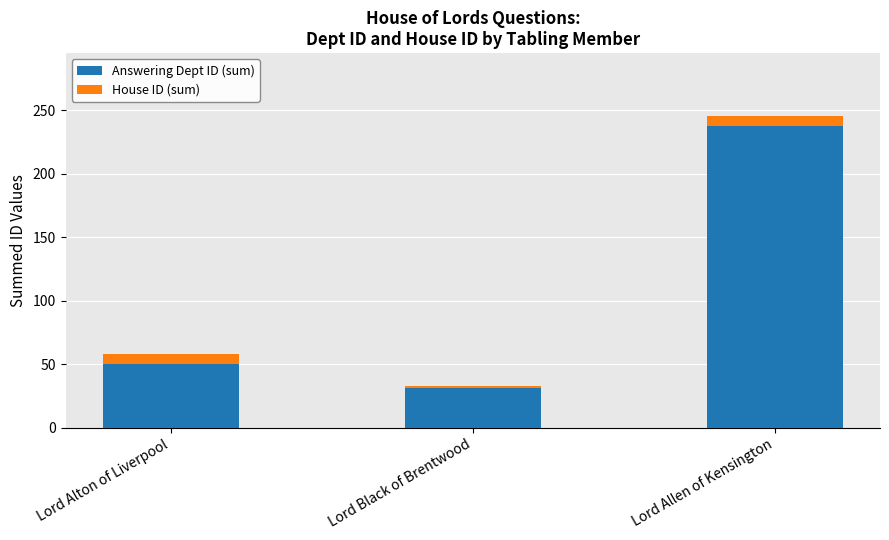

Which category has the highest value in the Answering Dept ID (sum) series?

Lord Allen of Kensington